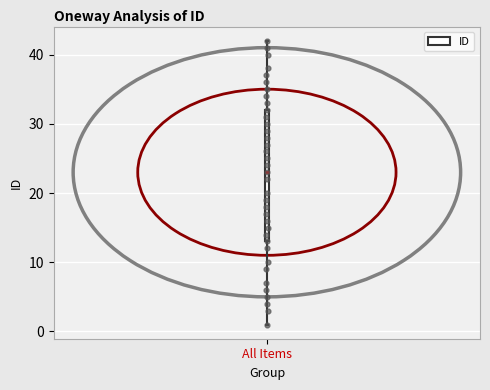

Where does the upper whisker of the box for All Items end on the y-axis? The values are not printed on the chart, so give them approximately, as read against the axis.

42